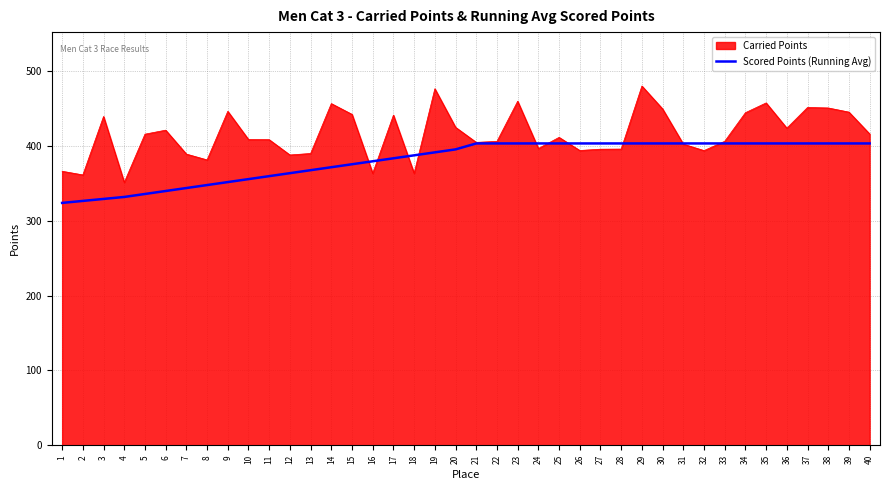

Rank the series at 7 from highest to lowest value.

Carried Points, Scored Points (Running Avg)